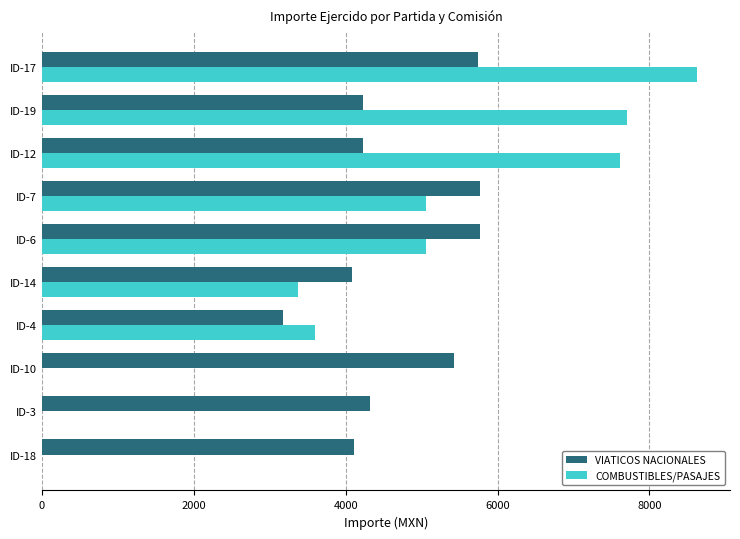

Which series has the largest total across all categories?

VIATICOS NACIONALES